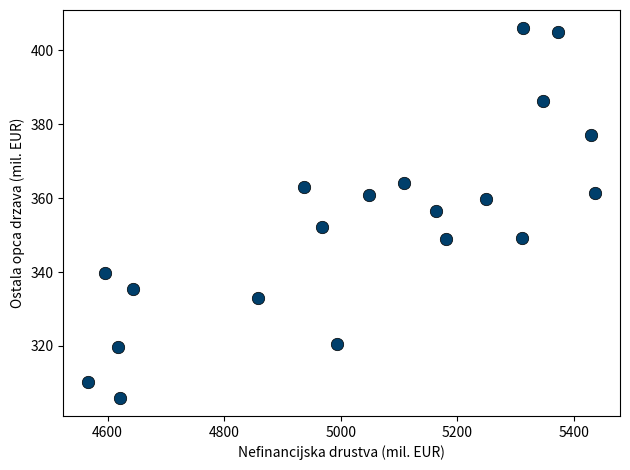

What Y value in the scatter plot is closest to 355?

356.4